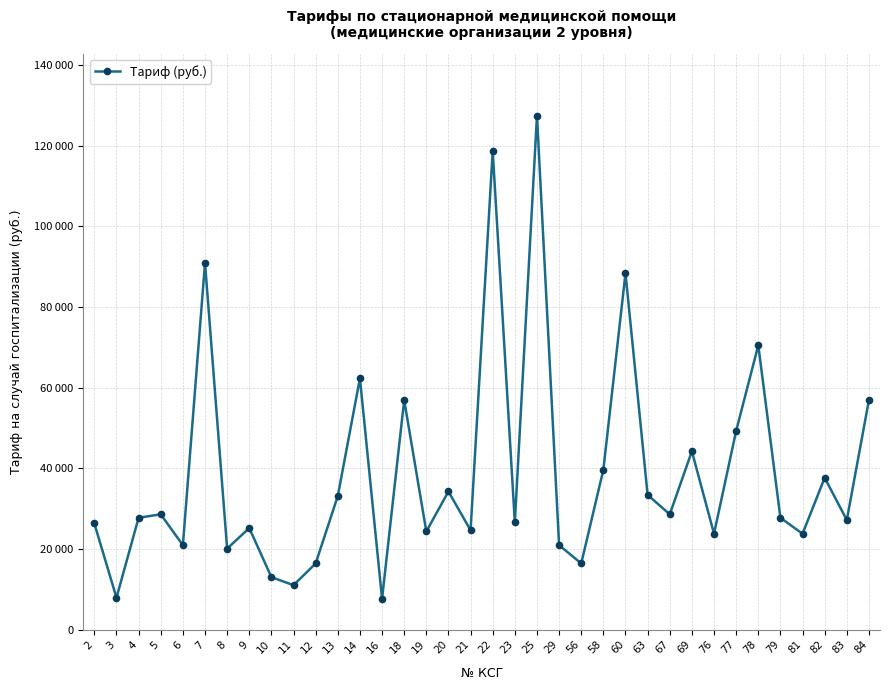

What is the ratio of the value at 29 to the value at 84?

0.4